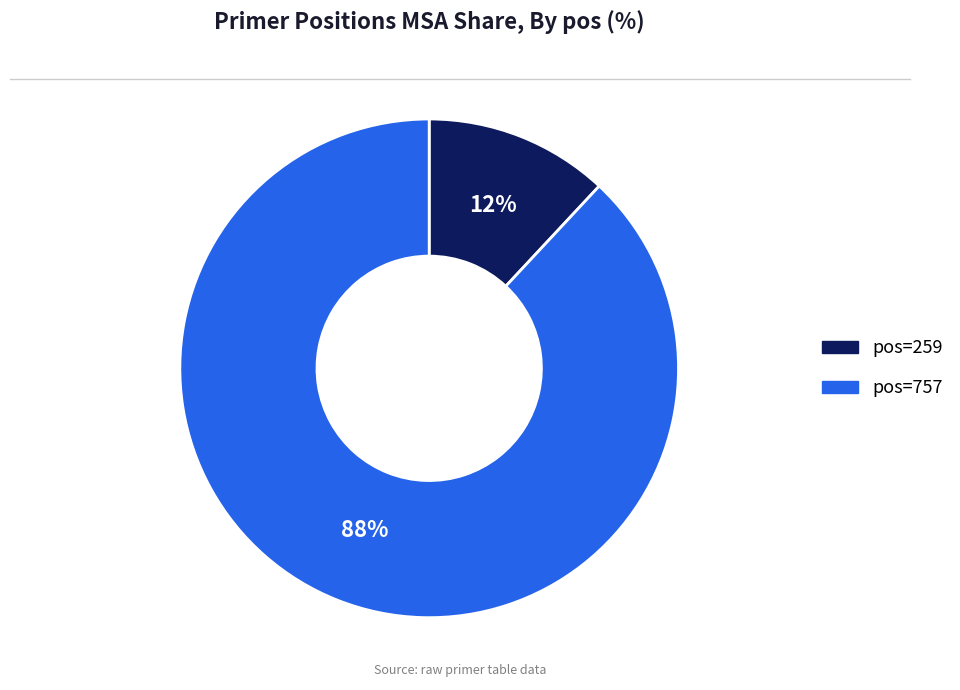

Is there a majority slice in this chart?

Yes